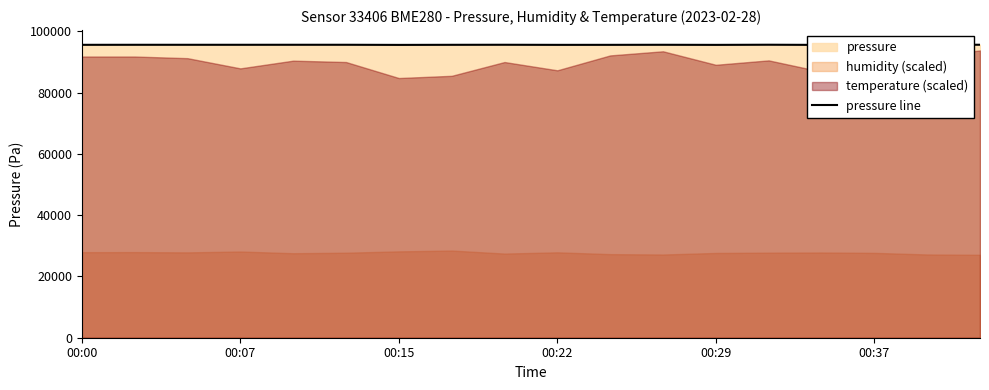

How many lines are shown in the chart?

1